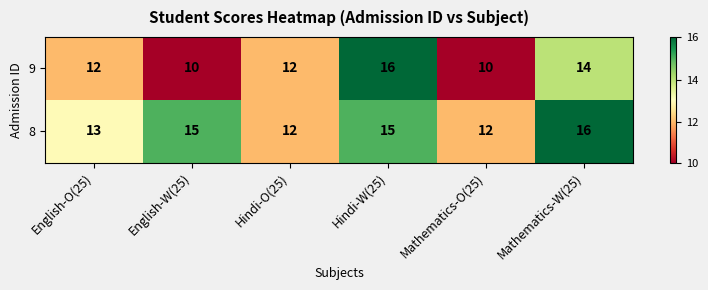

Which series has the largest total across all categories?

8